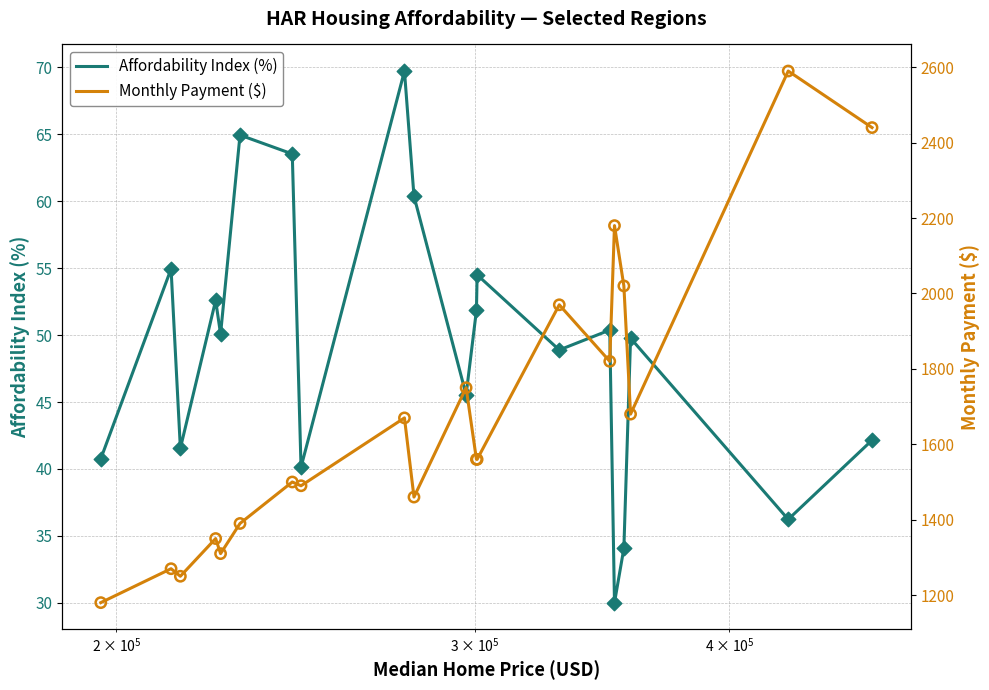

What are all the series names shown in the legend?

Affordability Index (%), Monthly Payment ($)